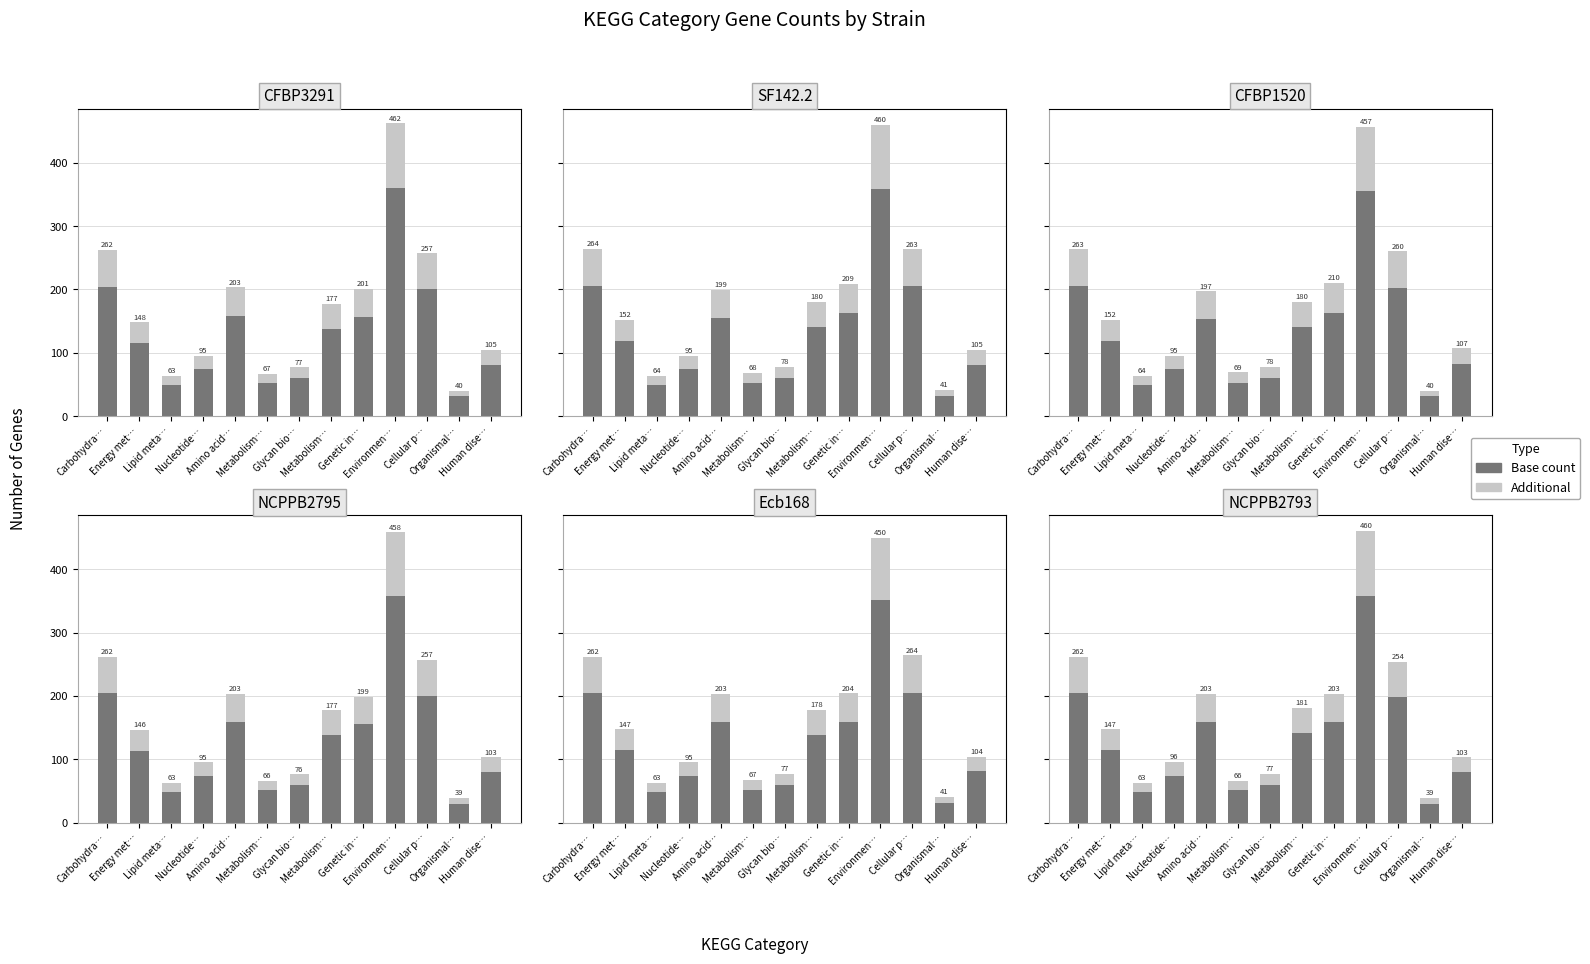

Is the value of Base at Metabolism… greater than the value of Top at Nucleotide…?

Yes